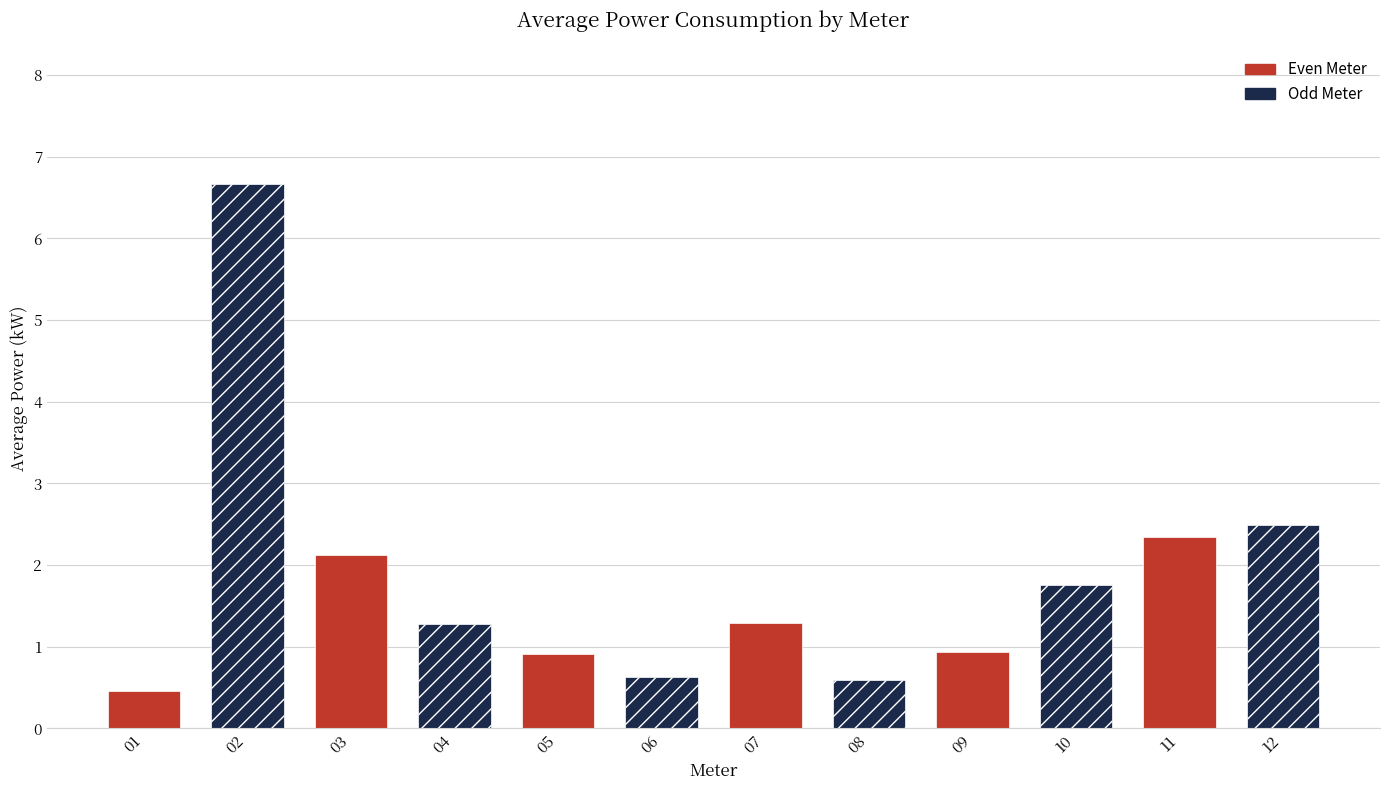

Reading left to right, extract all data points from this chart.

0.5	6.7	2.1	1.3	0.9	0.6	1.3	0.6	0.9	1.8	2.3	2.5